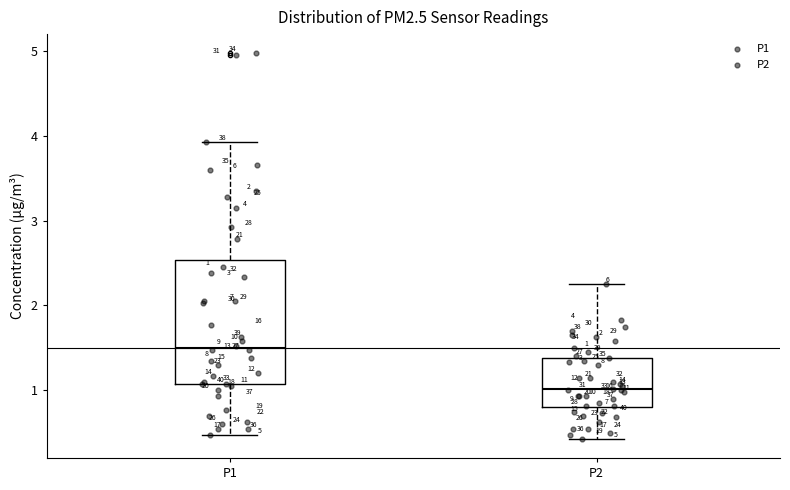

Which box is the tallest, from its lower edge to its upper edge?

P1